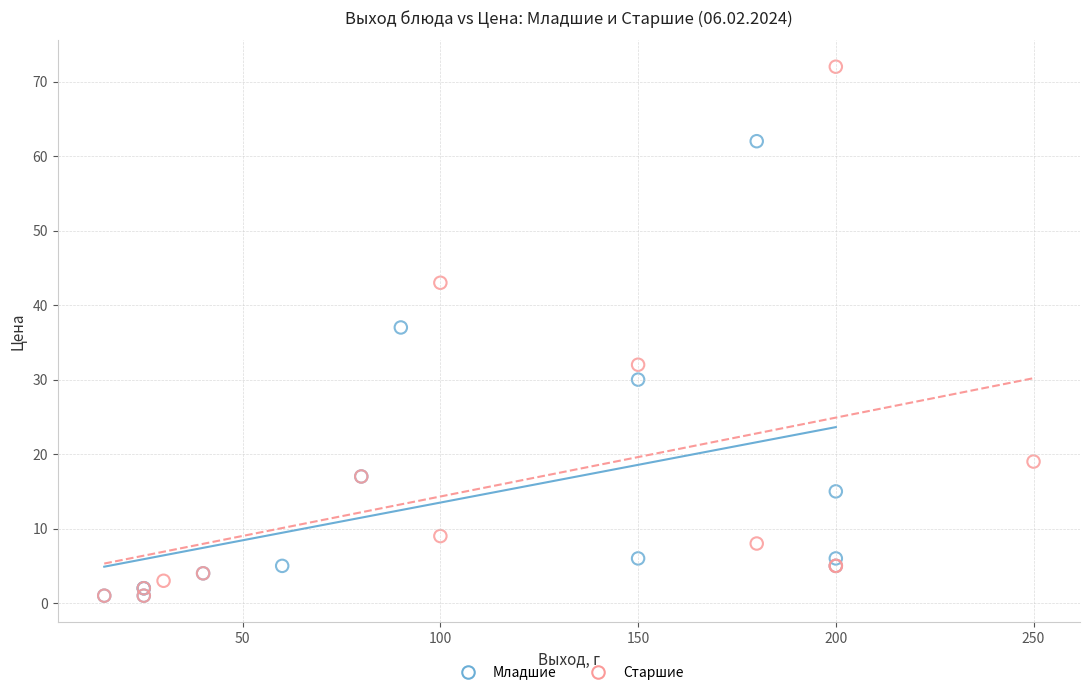

Which series contains the highest Y value?

Старшие